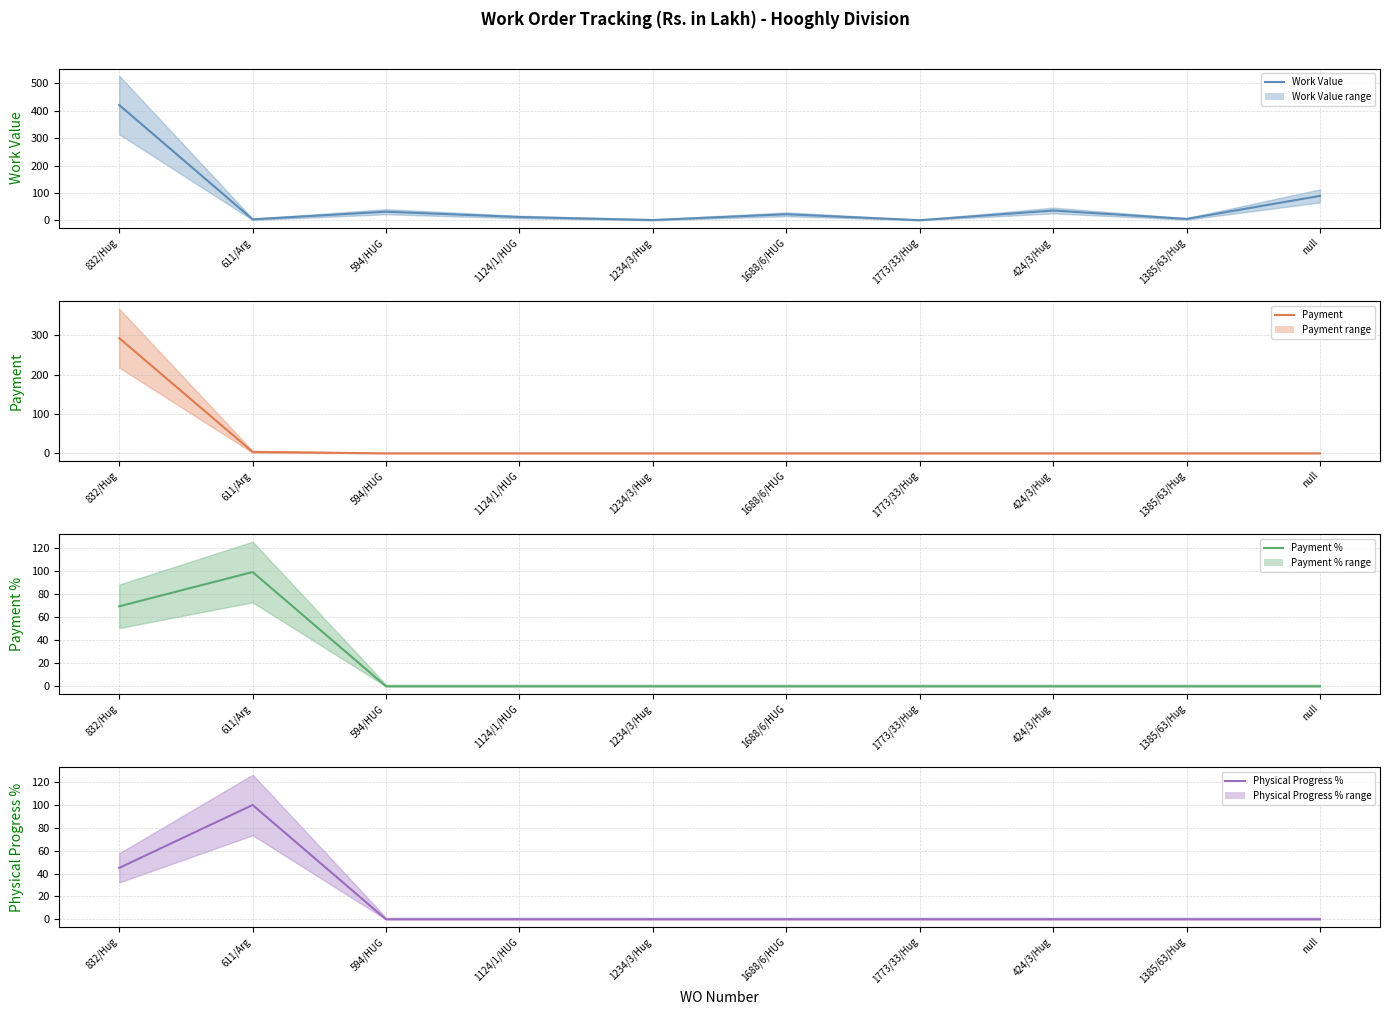

The value of Payment % at 1773/33/Hug is 0.0. True or false?

True